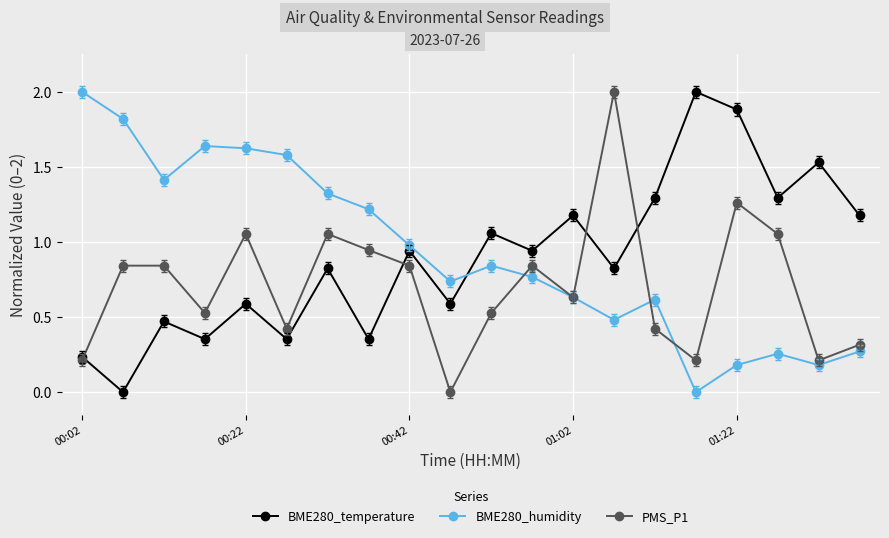

Does the chart display data point markers on the line(s)?

Yes